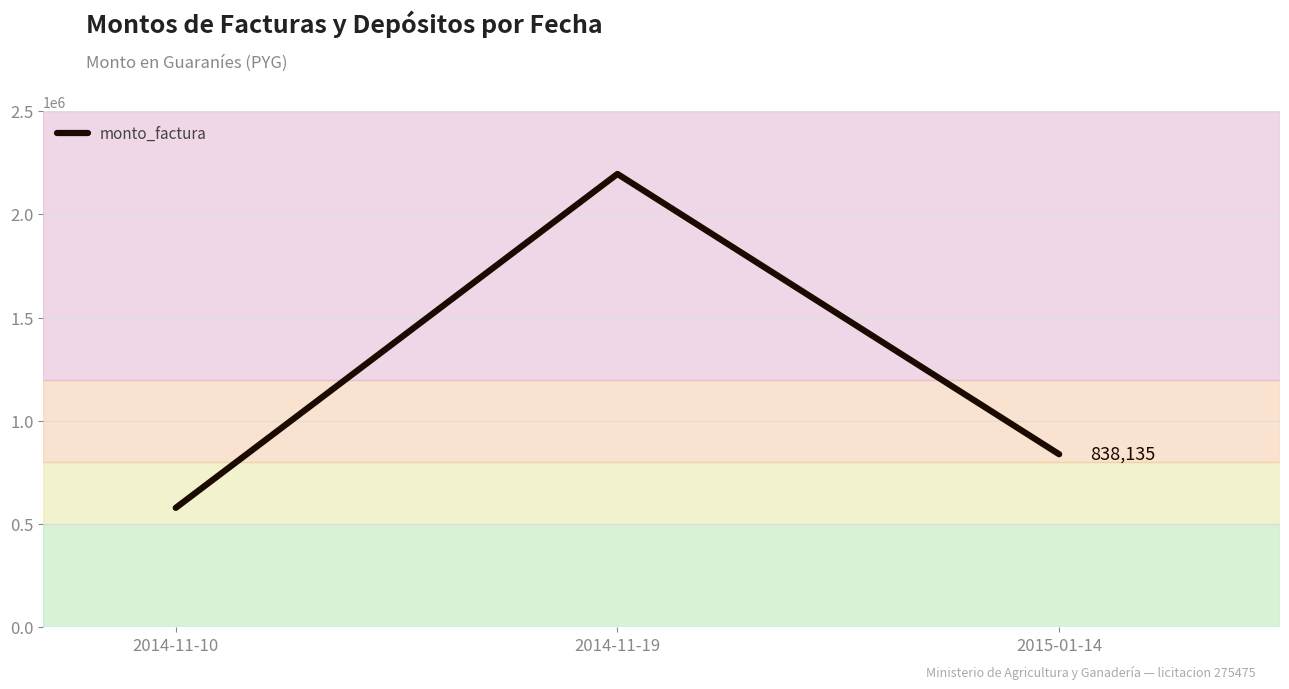

What is the difference between the values at 2014-11-10 and 2015-01-14?

259735